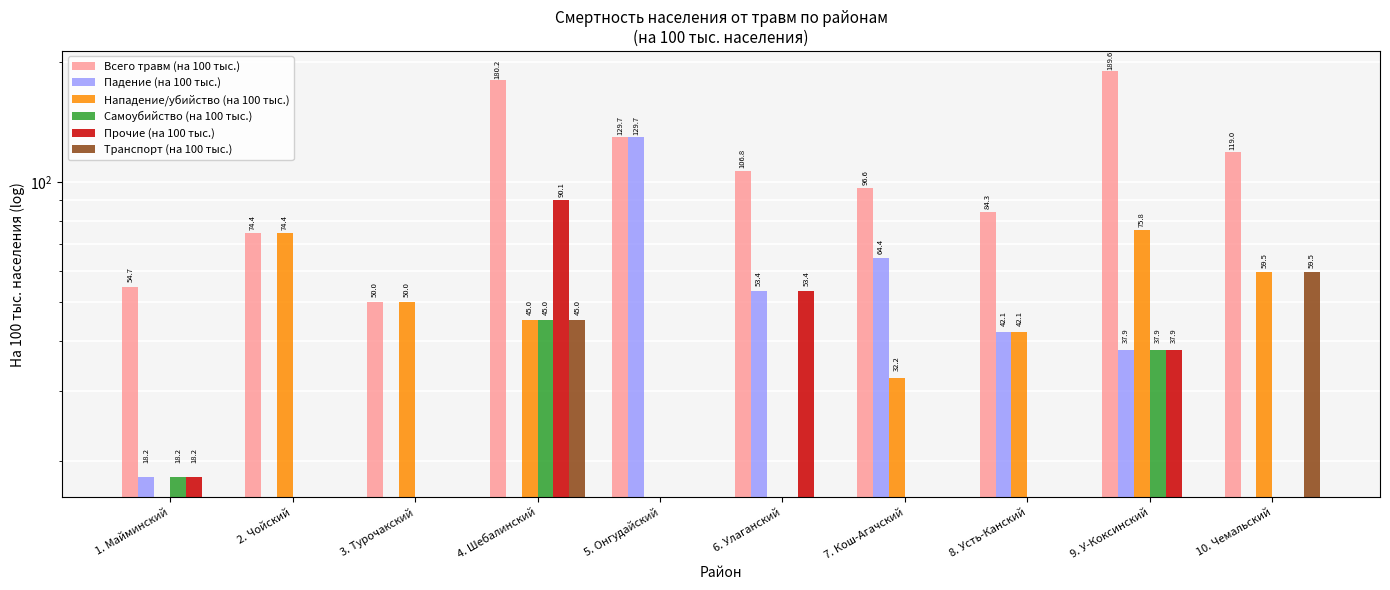

What is the spread (max minus min) of values at 9. У-Коксинский?

189.6